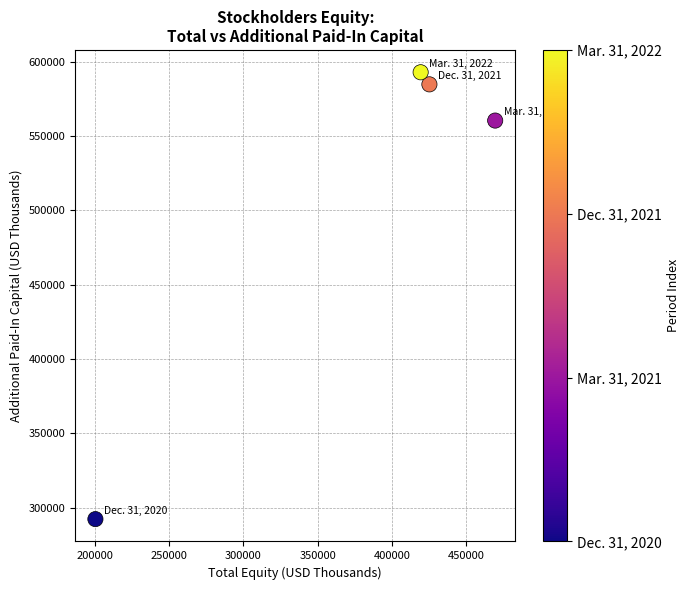

What is the range of Y values (max minus min)?

300491